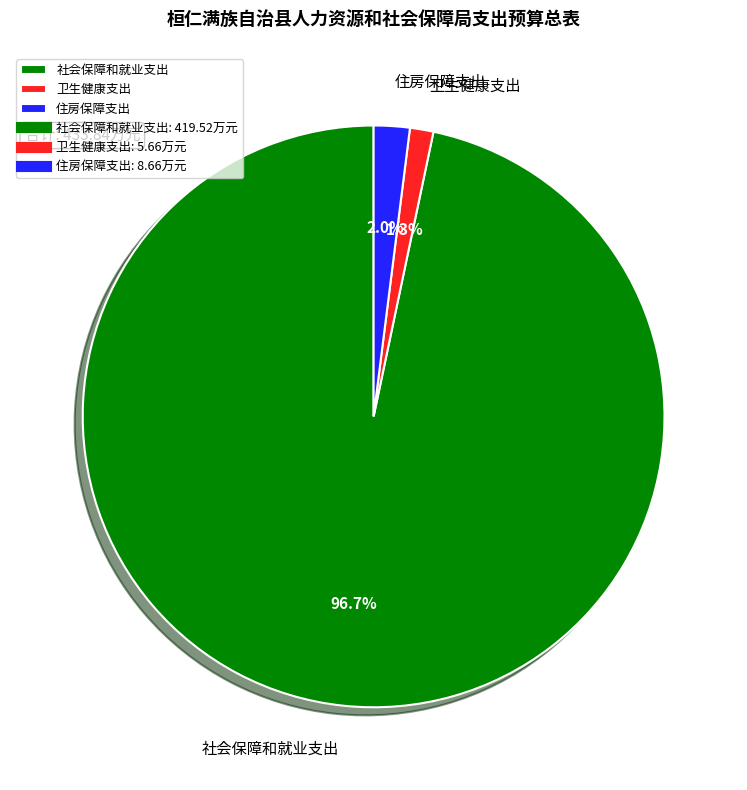

What percentage is the 社会保障和就业支出 slice, to the nearest percent?

97%